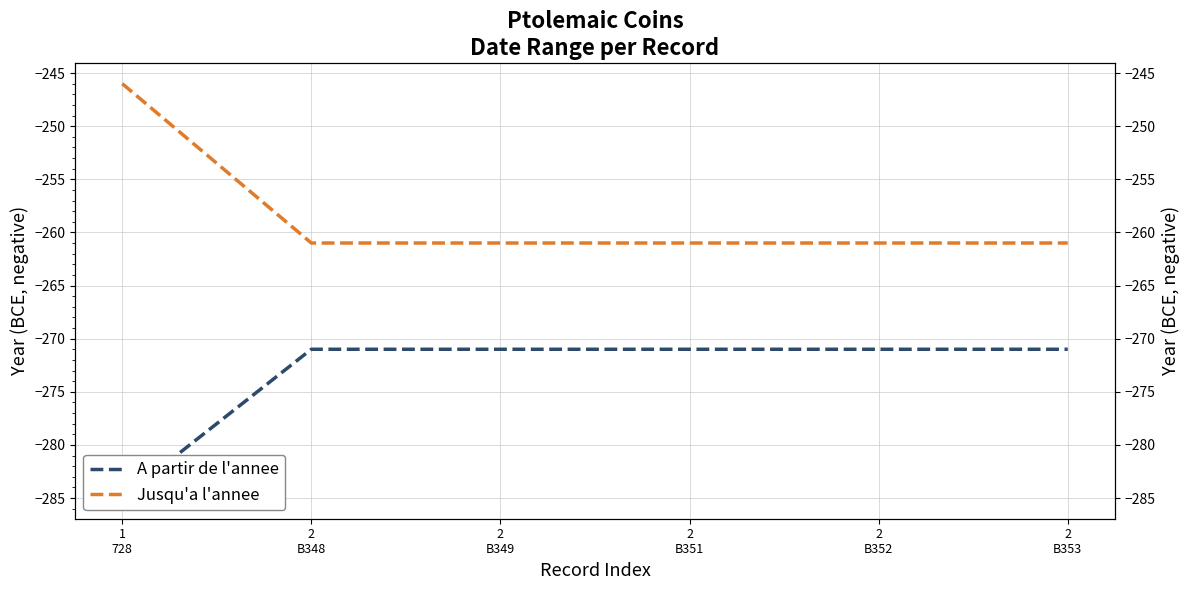

What is the difference between the maximum and minimum values in the Jusqu'a l'annee series?

15